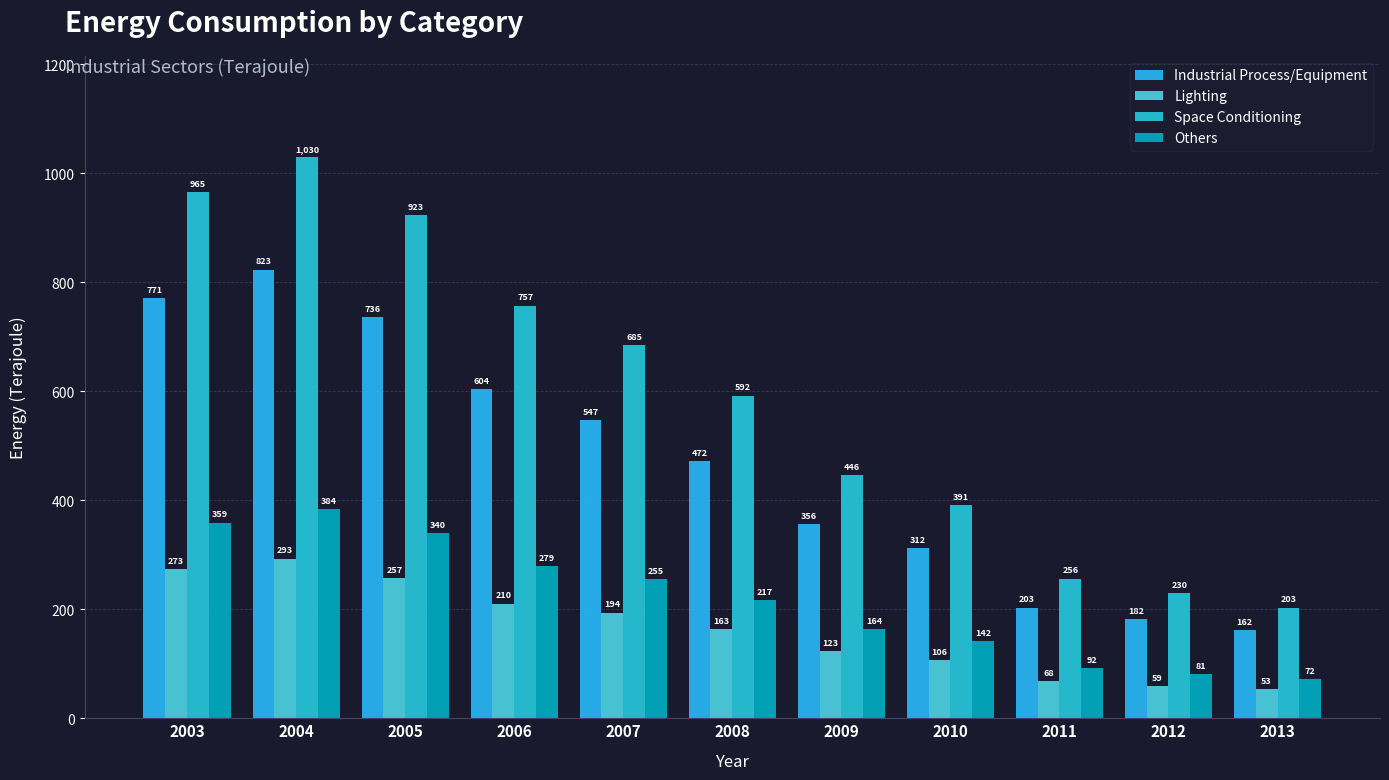

At which category does the chart reach its peak across all series?

2004